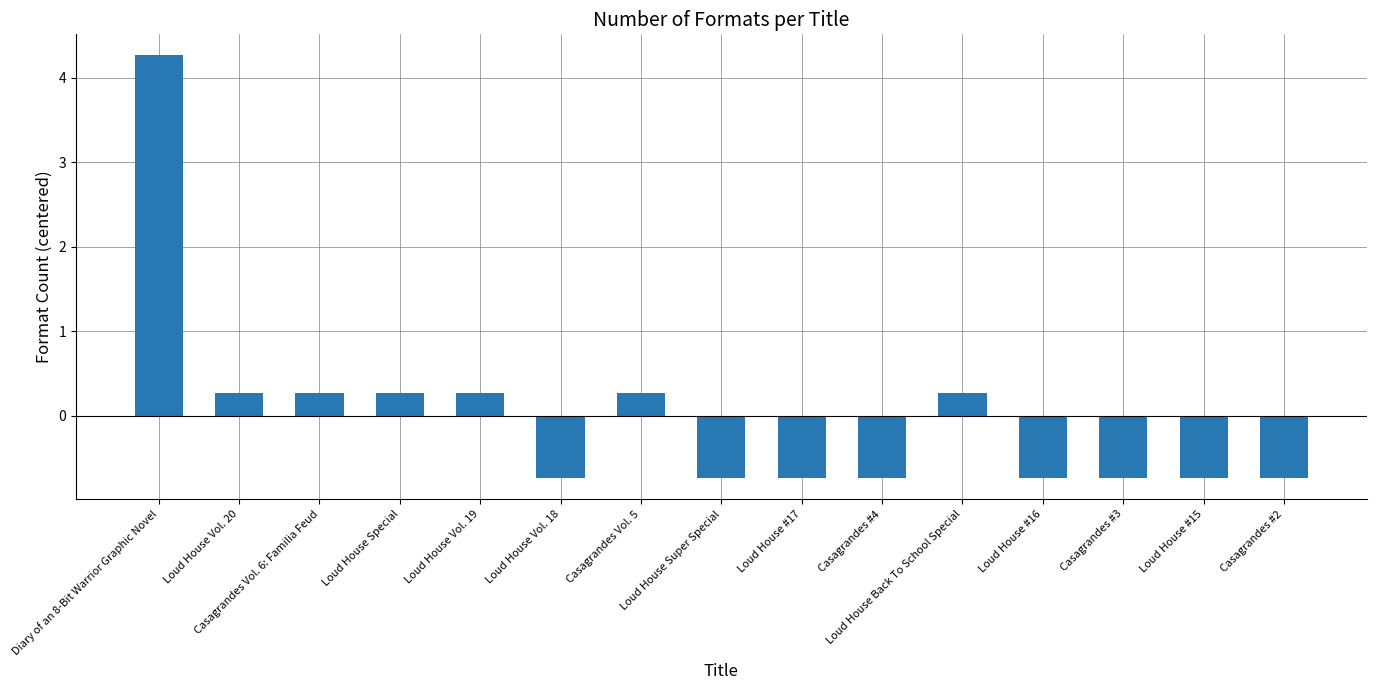

What is the sum of the values at Loud House #17 and Casagrandes #4?

-1.5